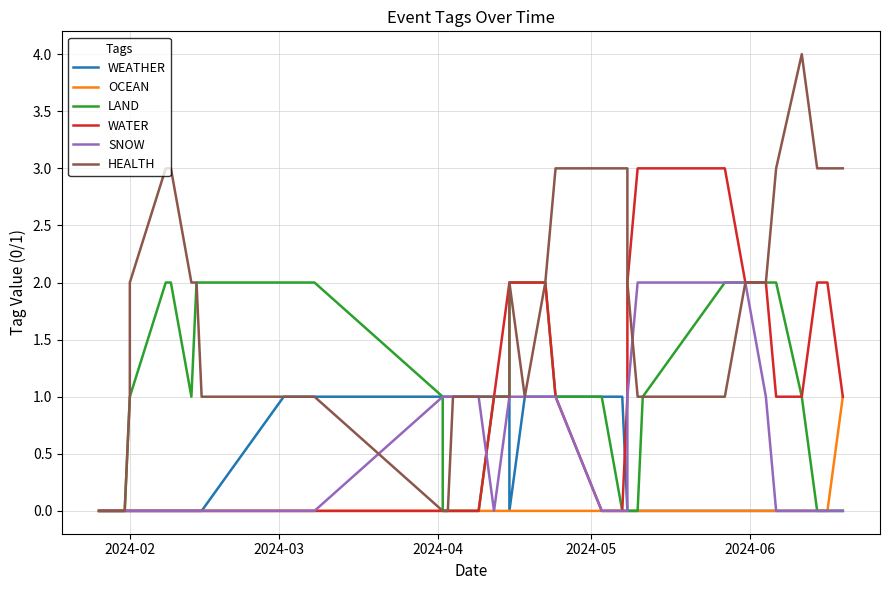

Is this an area chart (filled region under the line)?

No